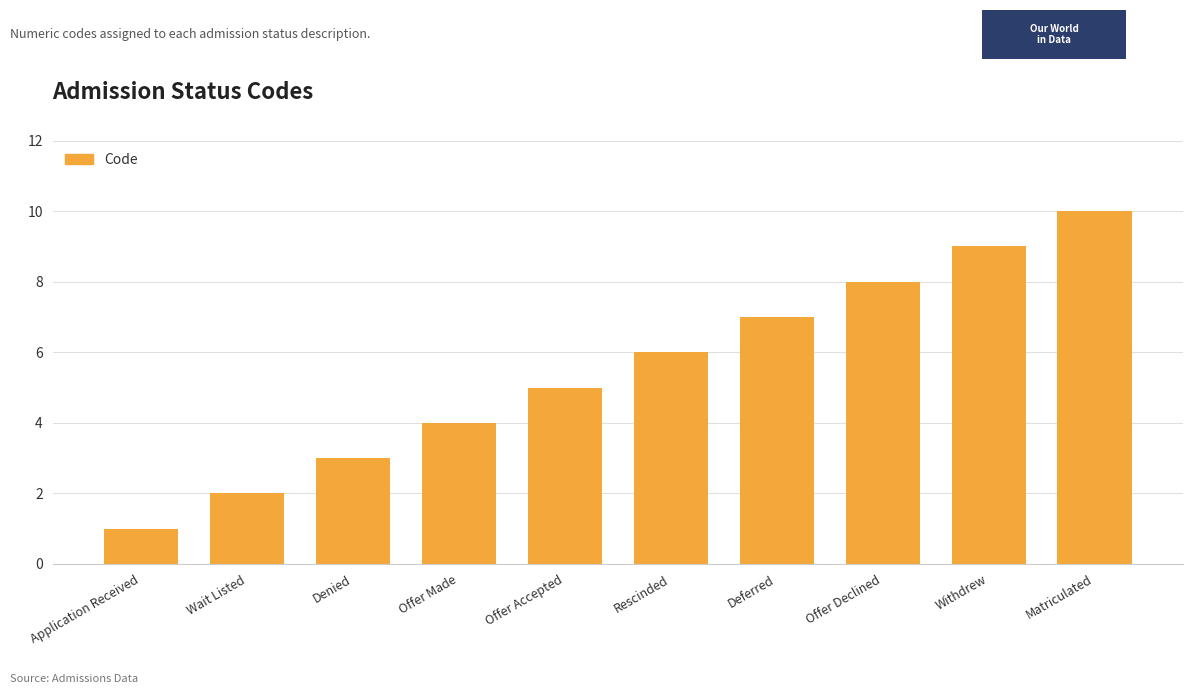

List the labels in order of value, largest first.

Matriculated, Withdrew, Offer Declined, Deferred, Rescinded, Offer Accepted, Offer Made, Denied, Wait Listed, Application Received